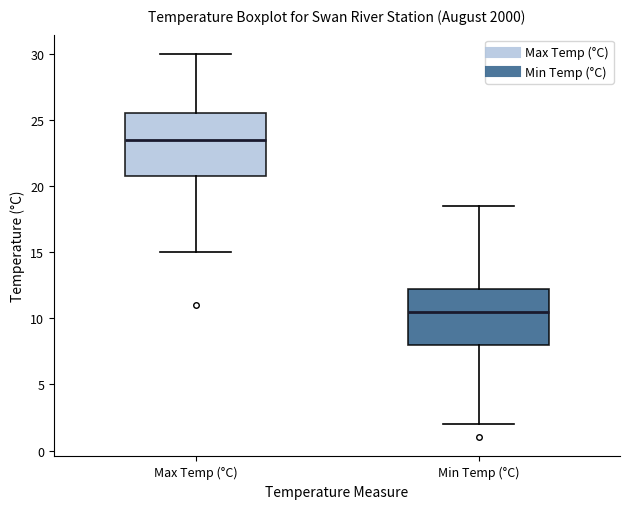

Which box's median line is the lowest?

Min Temp (°C)